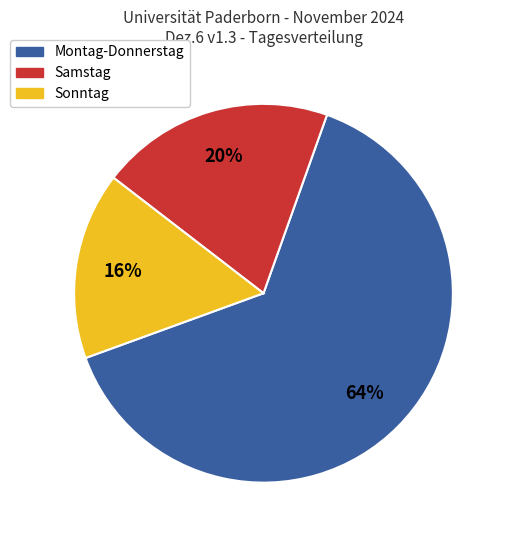

To the nearest percent, what is the difference between the largest and smallest slice percentages?

48%